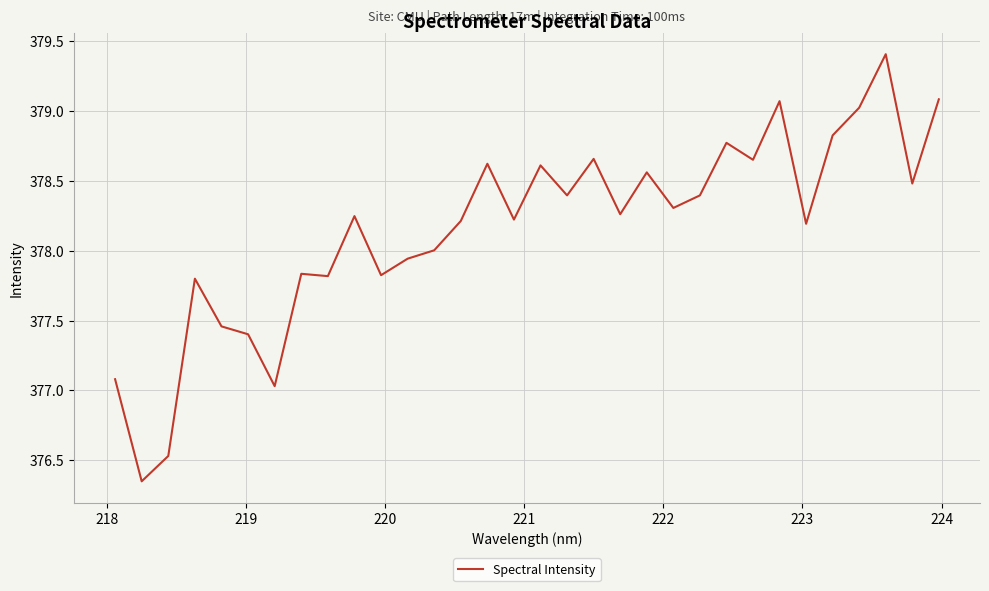

What is the difference between the second highest and second lowest values?

2.6